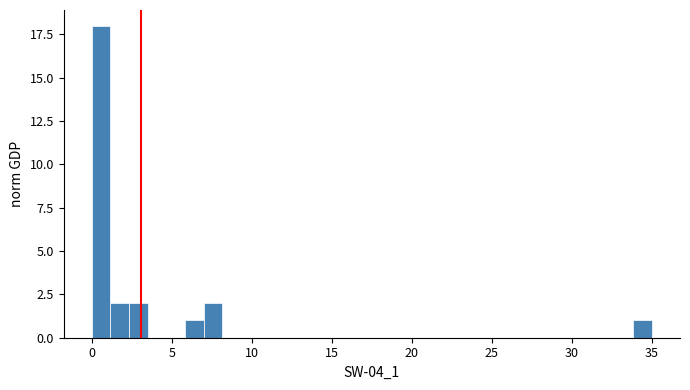

Around what value on the x-axis is the tallest bar? Give the approximate position of its centre, as read against the axis.

0.5